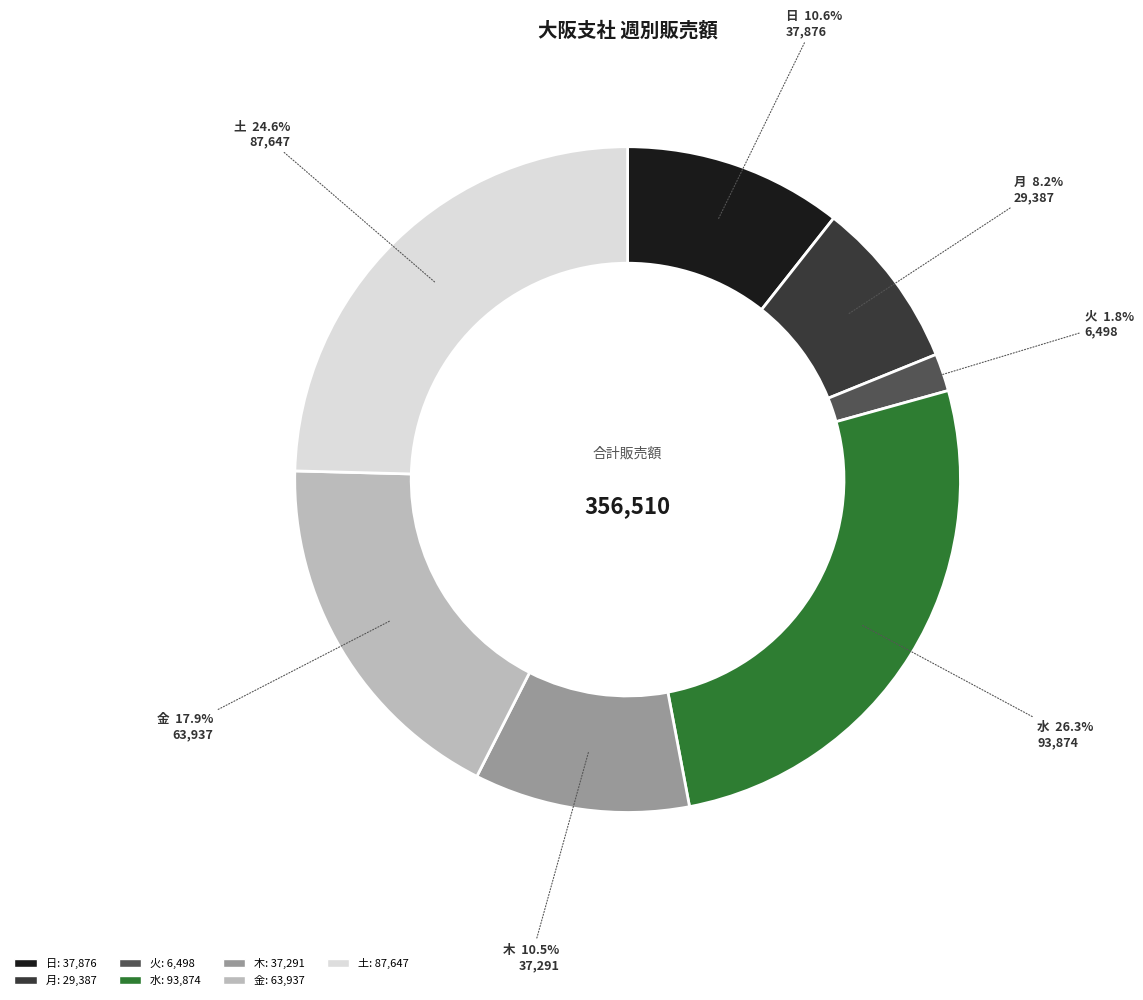

What is the total percentage of 土 and 火?

26.4%